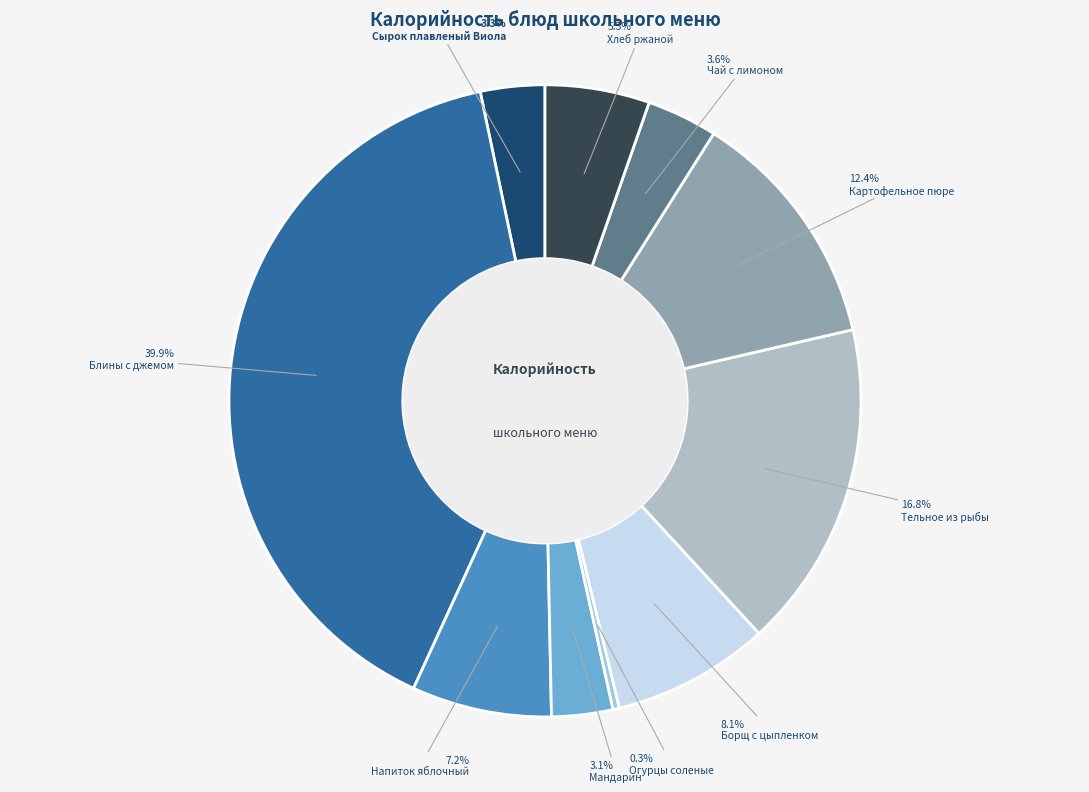

To the nearest percent, what is the difference between the Сырок плавленый Виола and Напиток яблочный slice percentages?

4%